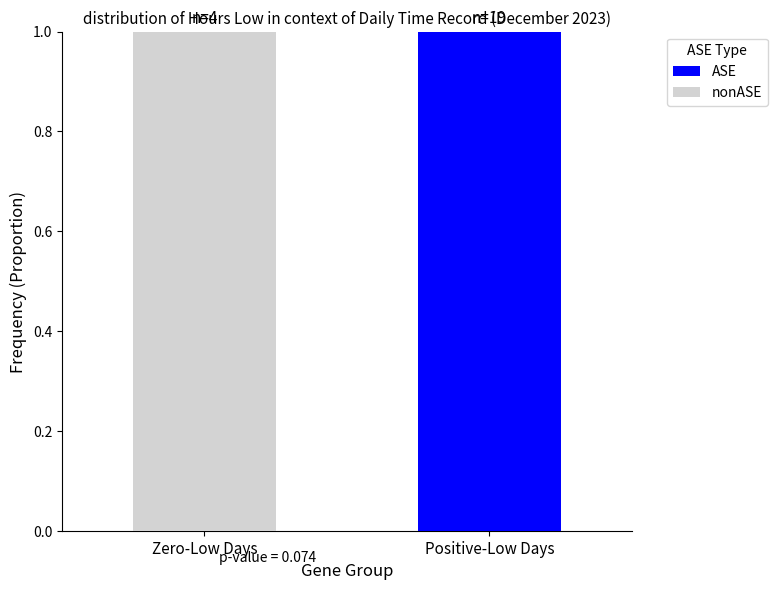

Is it true that ASE equals 0 at Positive-Low Days?

False